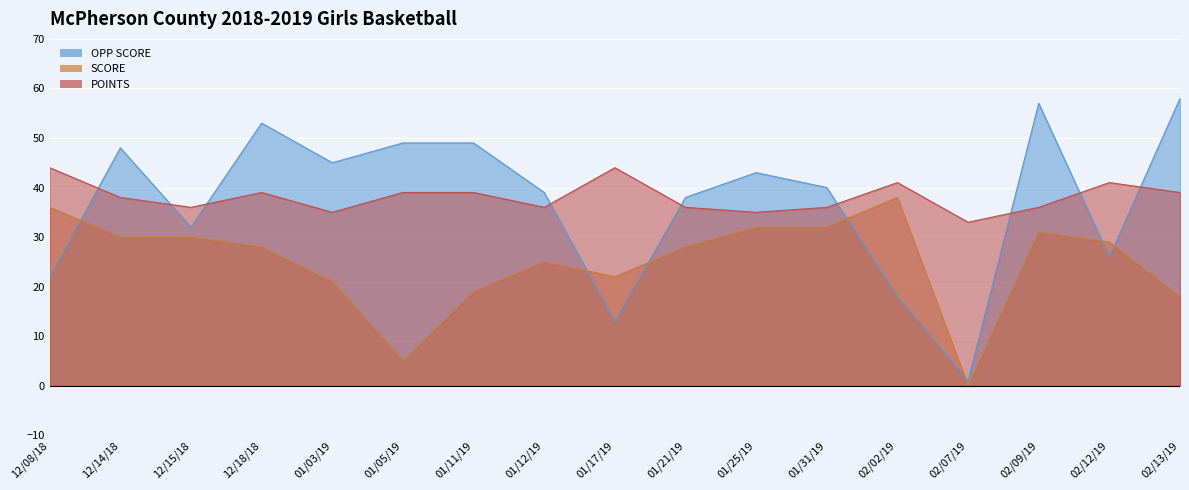

Reading left to right, extract all data points from this chart.

OPP SCORE: 22	48	32	53	45	49	49	39	13	38	43	40	18	1	57	26	58
SCORE: 36	30	30	28	21	5	19	25	22	28	32	32	38	0	31	29	18
POINTS: 44	38	36	39	35	39	39	36	44	36	35	36	41	33	36	41	39